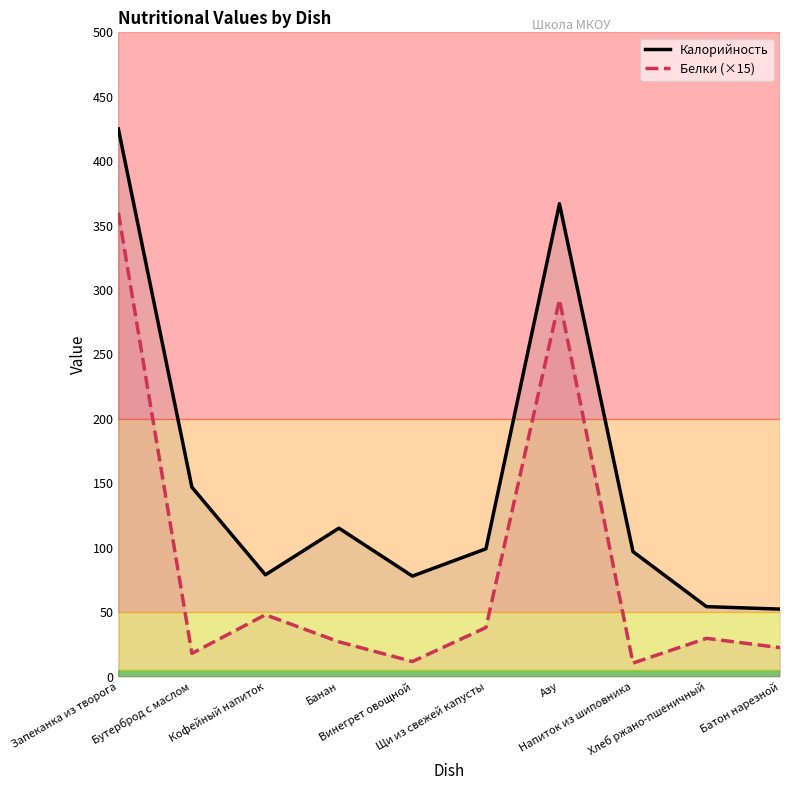

What is the minimum value shown in the chart?

10.5